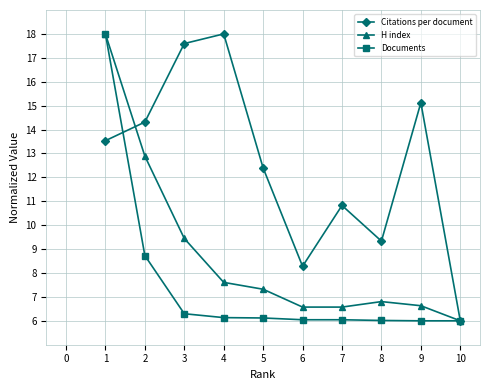

The value of Documents at 5 is 4.0. True or false?

False